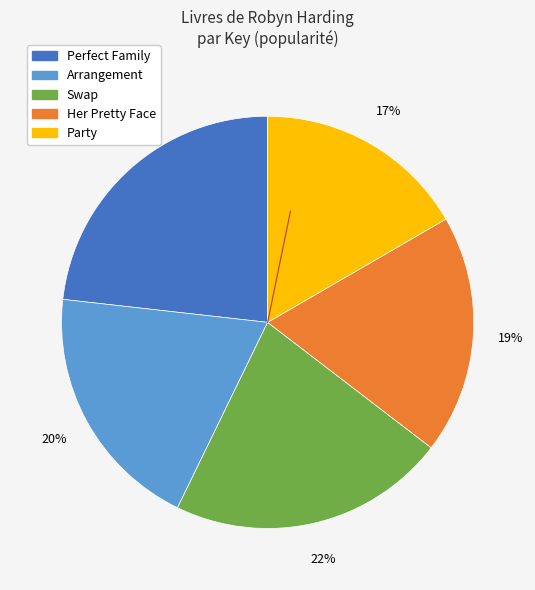

Do Party and Her Pretty Face together represent more than half of the pie?

No